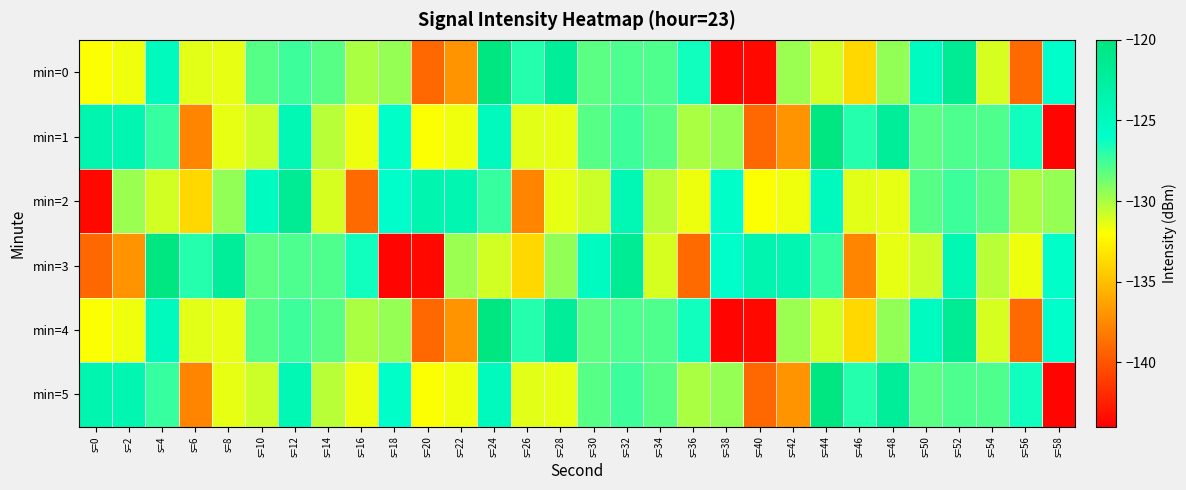

Rank the series at s=10 from highest to lowest value.

min=2, min=0, min=4, min=3, min=1, min=5